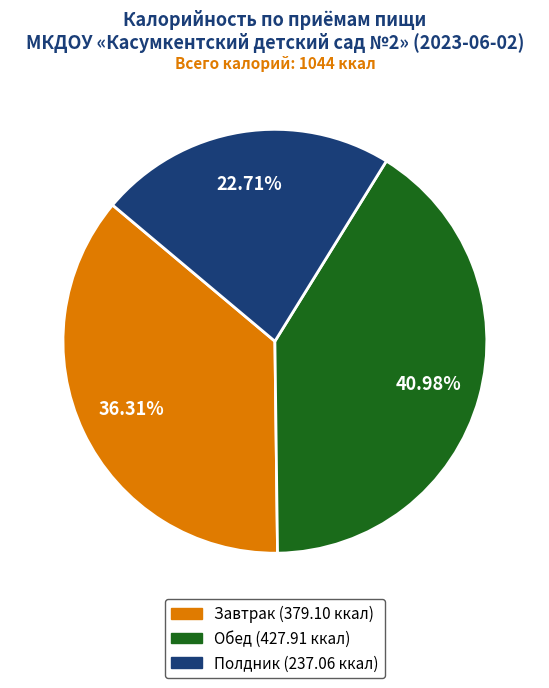

To the nearest percent, what percentage of the pie is Обед?

41%